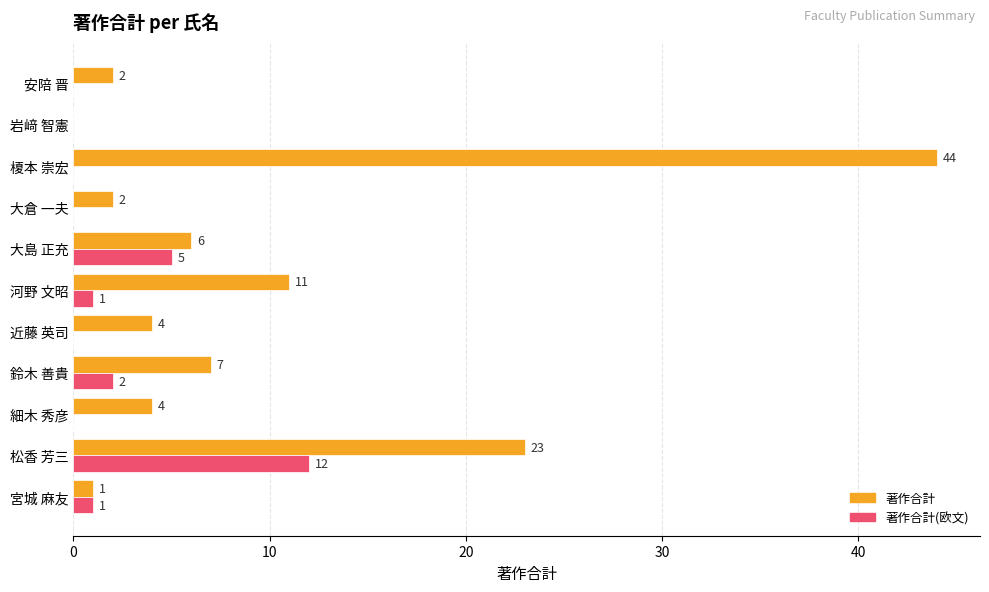

Which series changed the most between 岩﨑 智憲 and 大倉 一夫?

著作合計